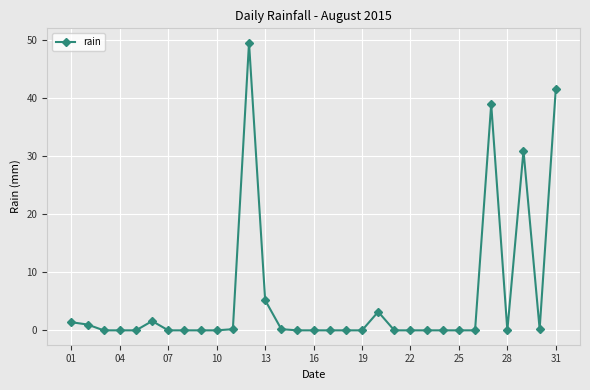

What is the difference between the maximum and minimum values?

49.6